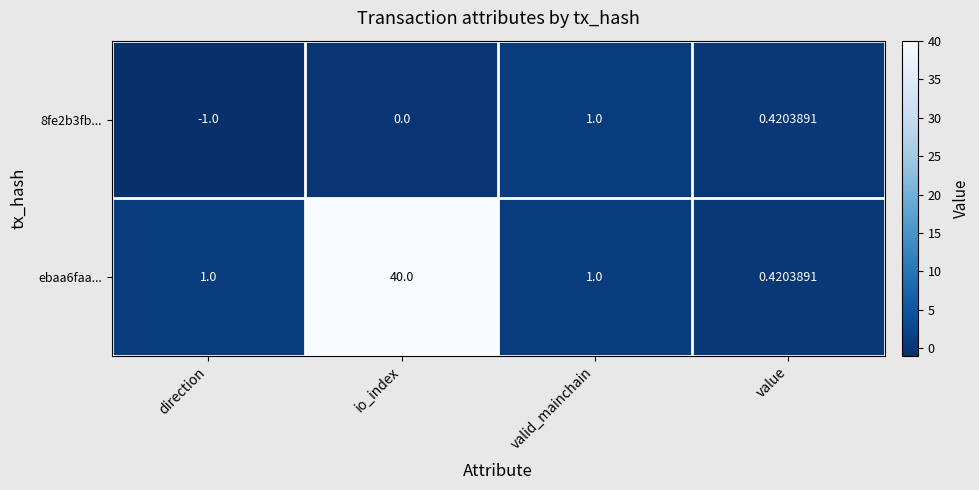

Which series changed the most between io_index and valid_mainchain?

ebaa6faa...